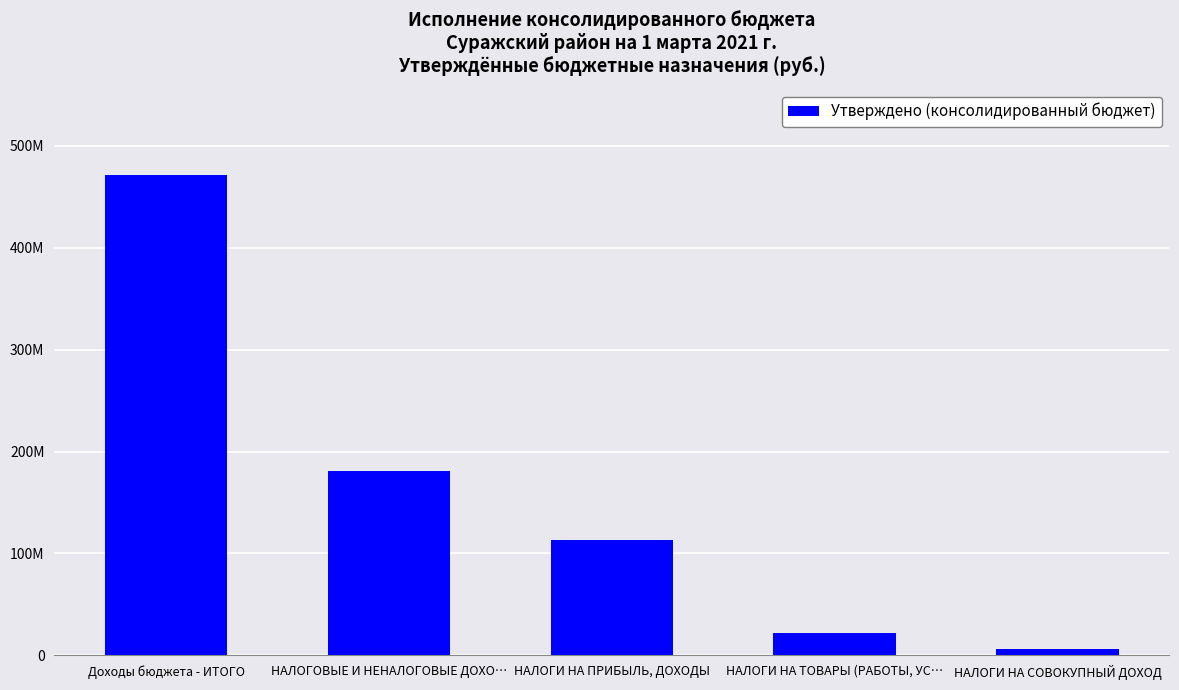

Approximately how many times larger is the value at НАЛОГИ НА ПРИБЫЛЬ, ДОХОДЫ compared to Доходы бюджета - ИТОГО?

0.2